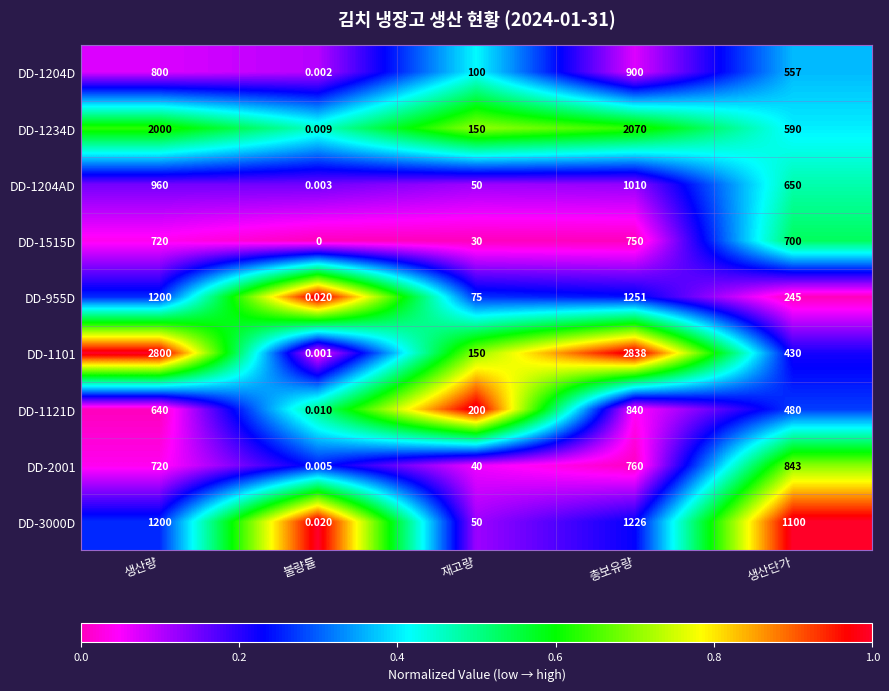

Rank the series by their maximum value, from highest to lowest.

DD-1101, DD-1234D, DD-955D, DD-3000D, DD-1204AD, DD-1204D, DD-2001, DD-1121D, DD-1515D